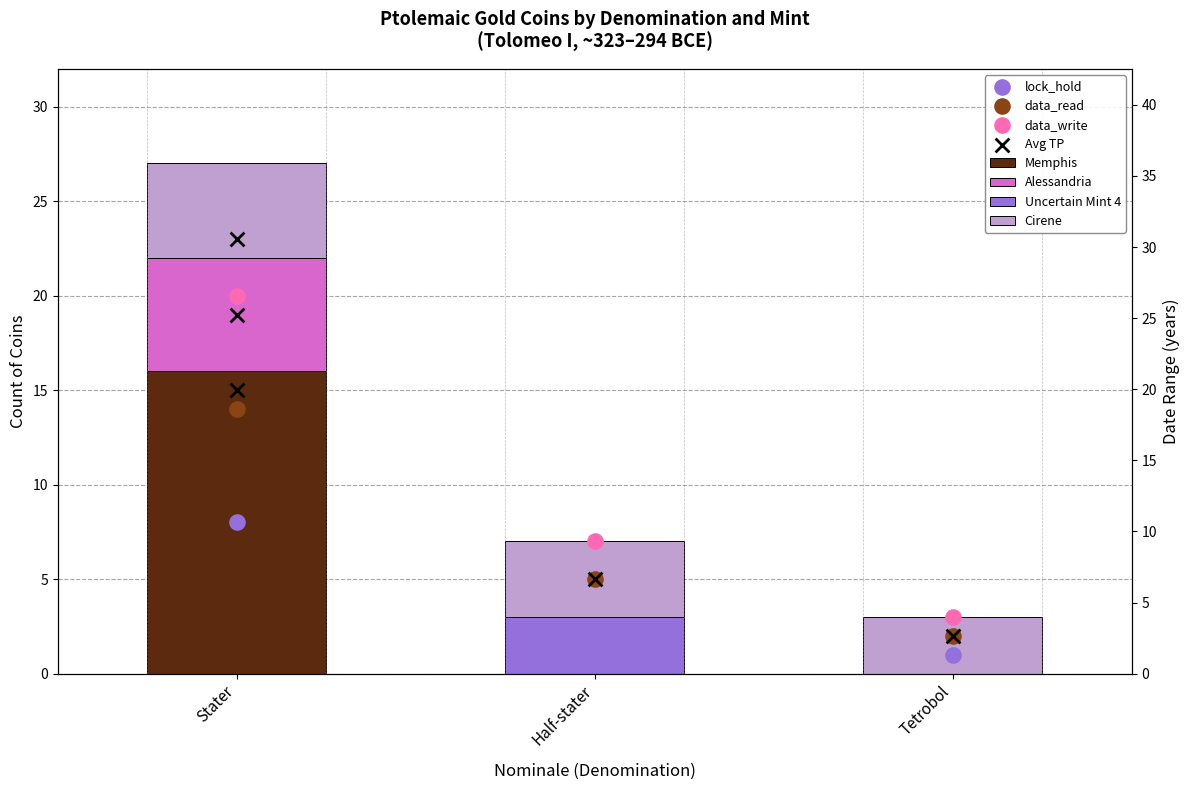

What is the total value across all series at Tetrobol?

3